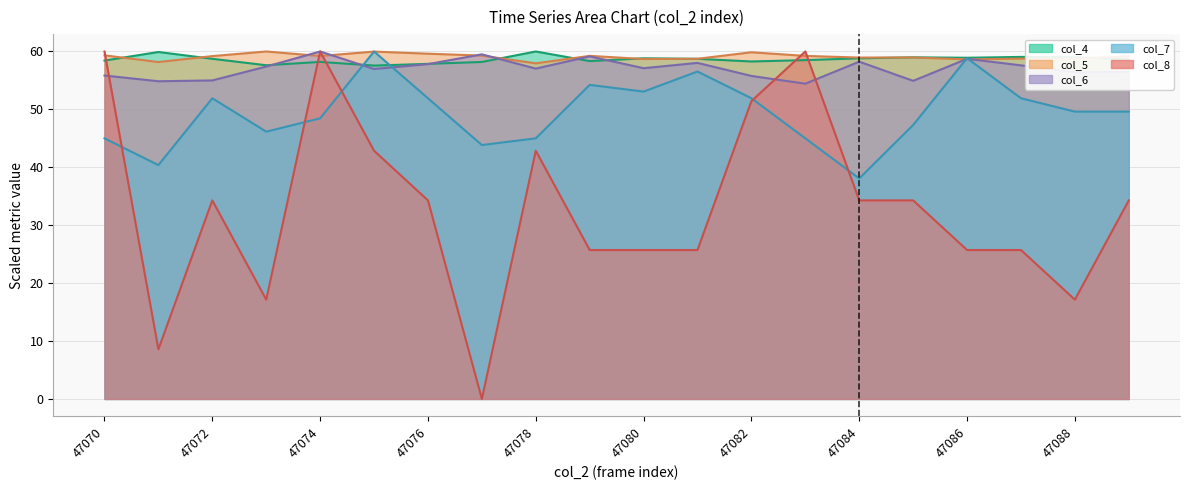

Which series has the largest range (max minus min)?

col_8 line